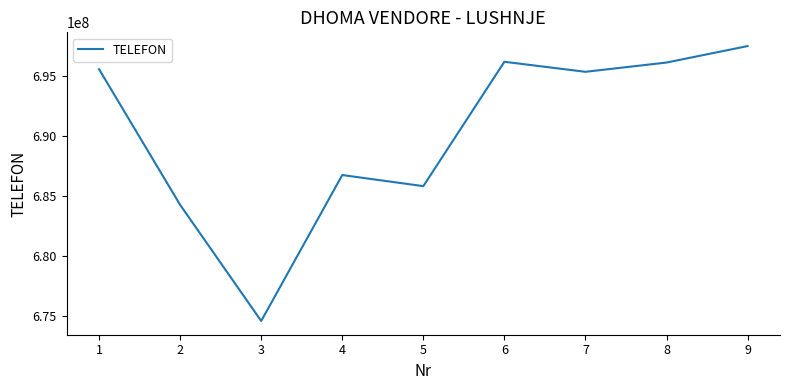

How many lines are shown in the chart?

1